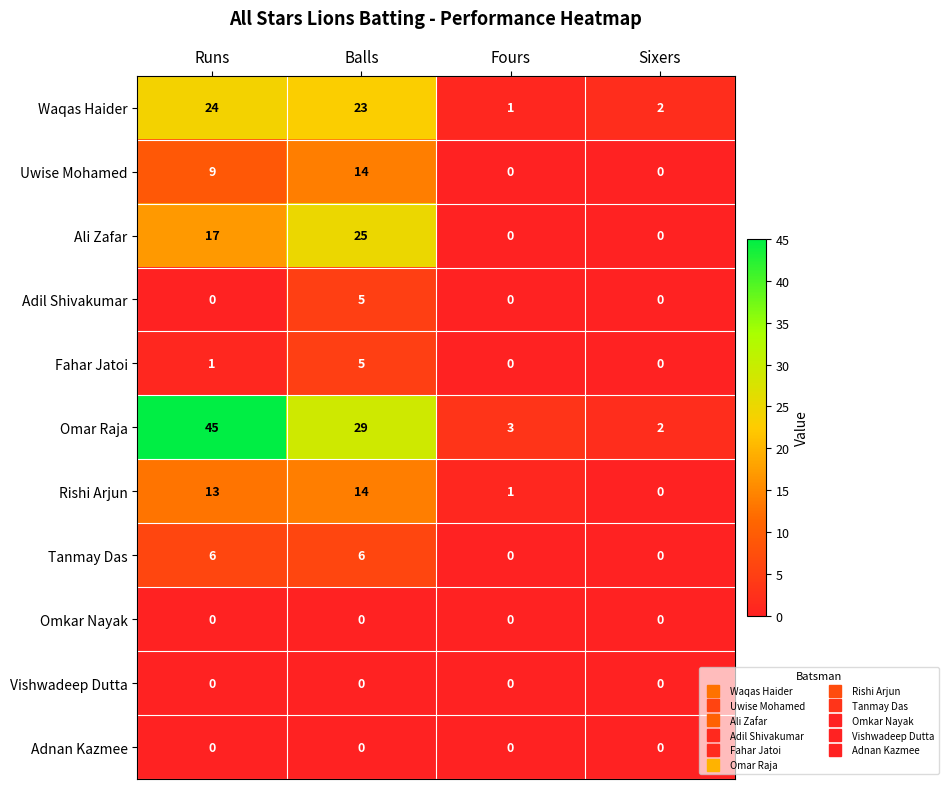

Count the Adil Shivakumar values in the range 0 to 5.

4